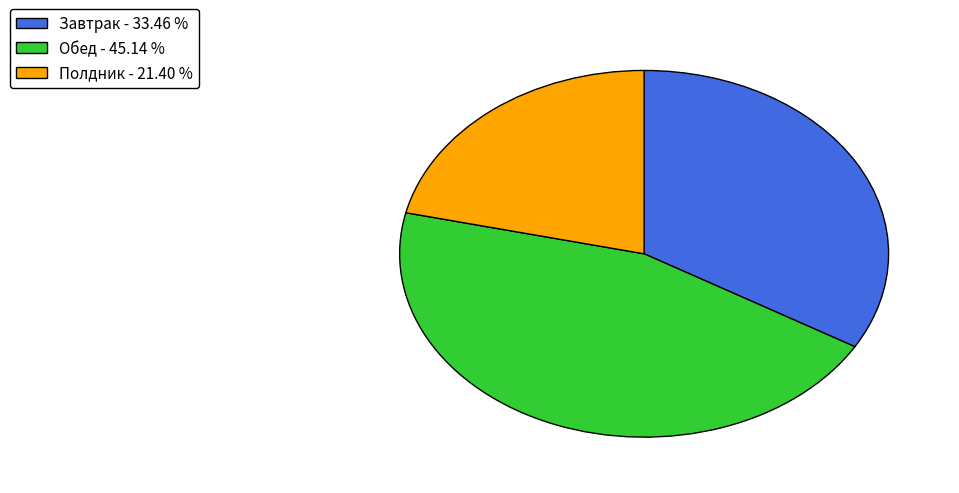

How many slices are in this pie chart?

3